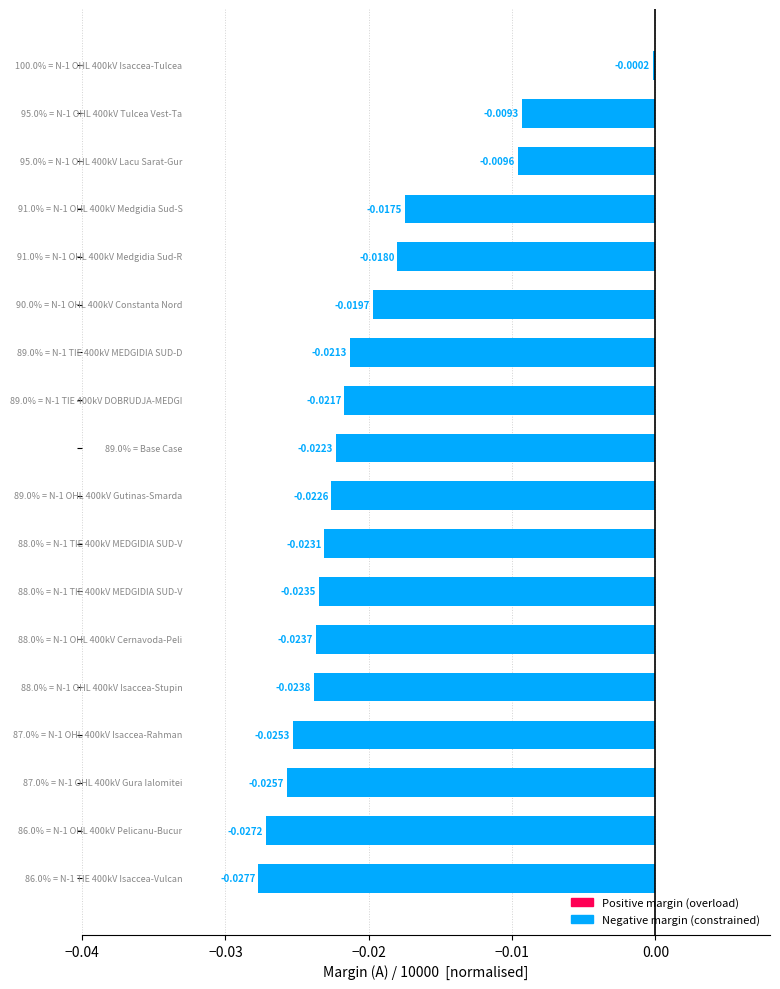

What is the sum of all values?

-0.4